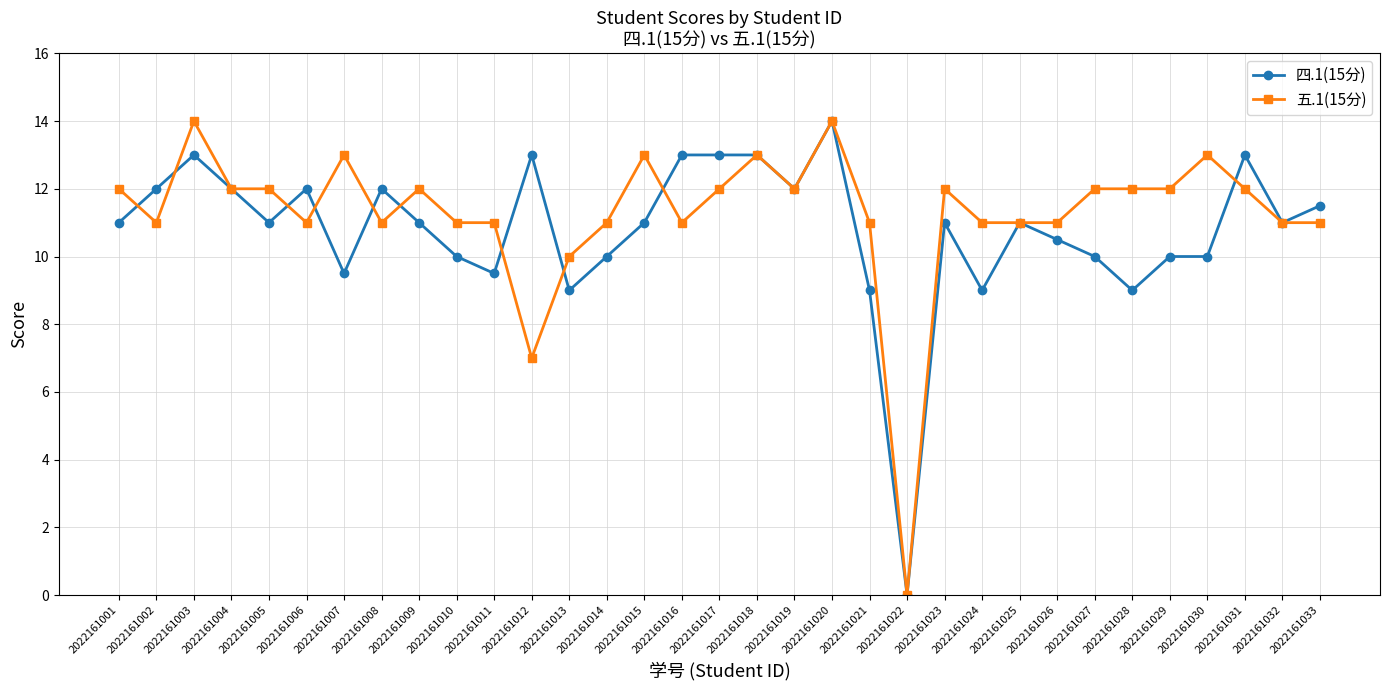

What is the difference between the highest and lowest values at 2022161024?

2.0